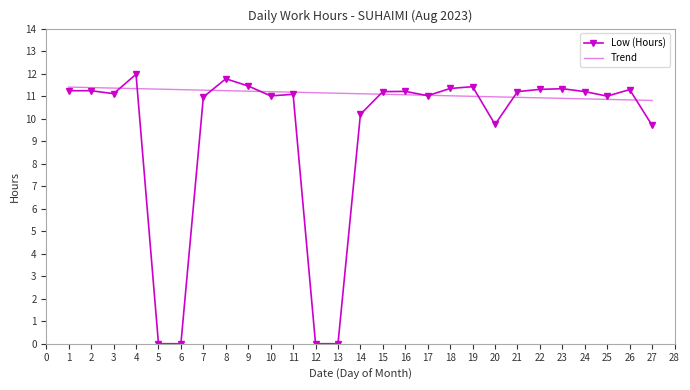

Rank the series by their average value, from highest to lowest.

Trend, Low (Hours)